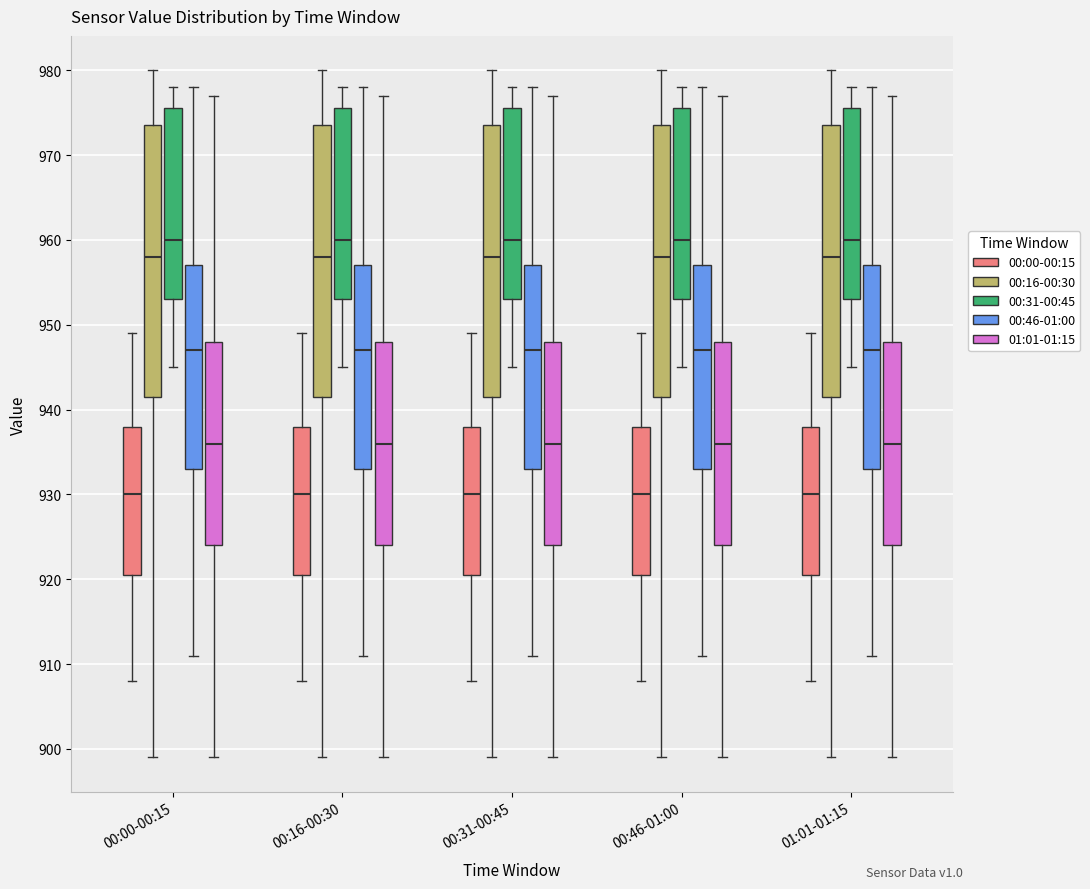

Where does the upper whisker of the box for 00:00-00:15 (00:16-00:30) end on the y-axis? The values are not printed on the chart, so give them approximately, as read against the axis.

980